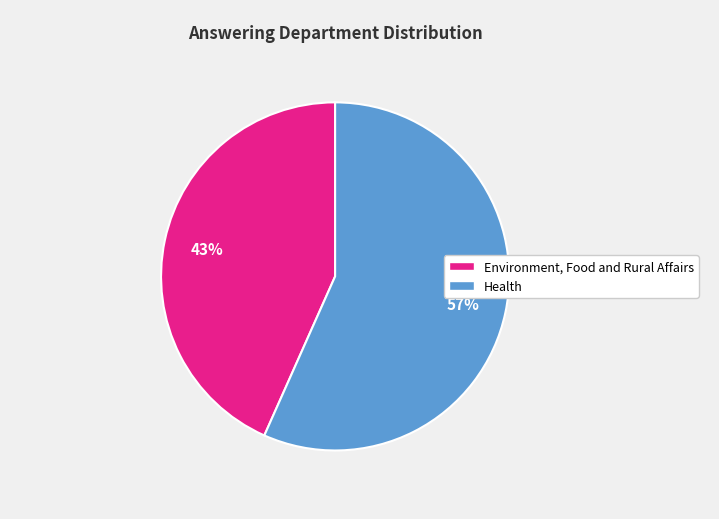

To the nearest percent, what is the combined percentage of Health and Environment, Food and Rural Affairs?

100%